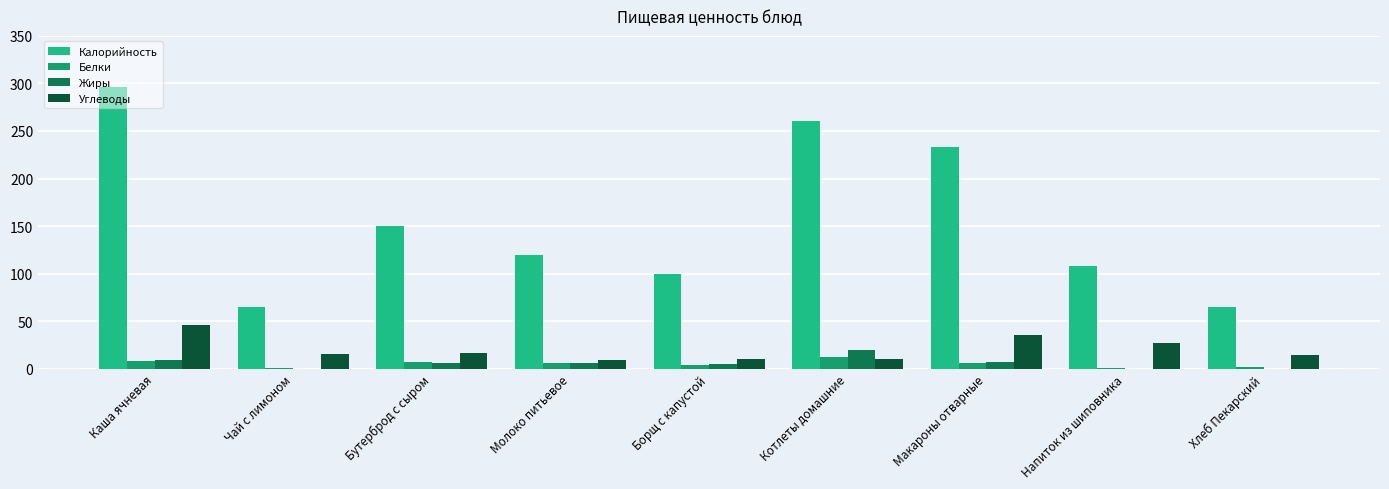

What is the greatest value displayed?

296.1